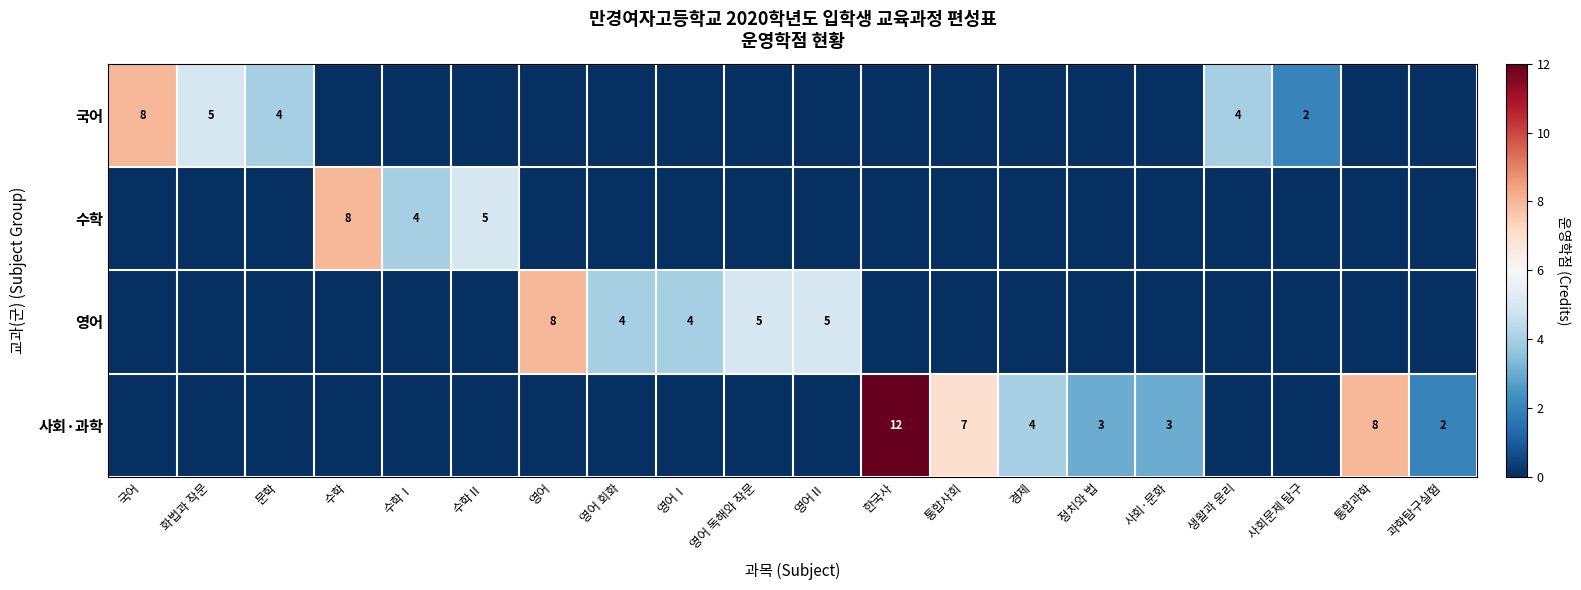

Count the number of data series in this chart.

4